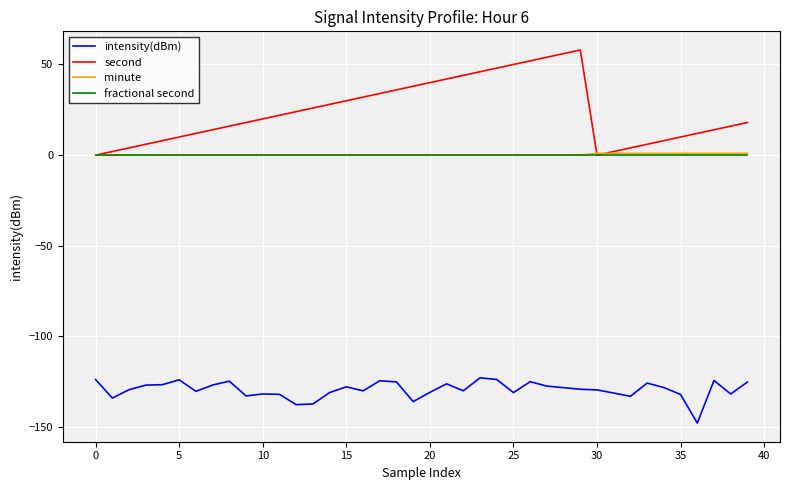

Does the chart have visible grid lines?

Yes